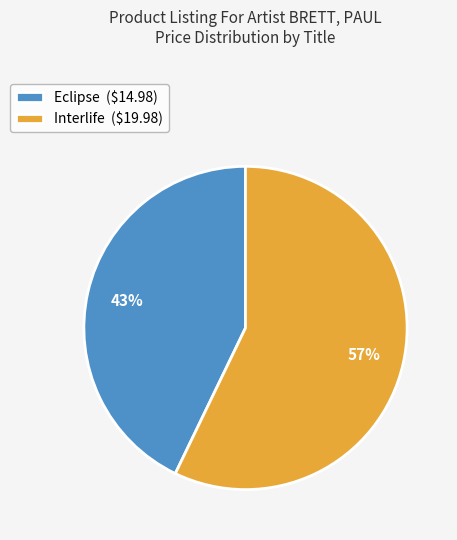

Which has a higher value, Eclipse or Interlife?

Interlife